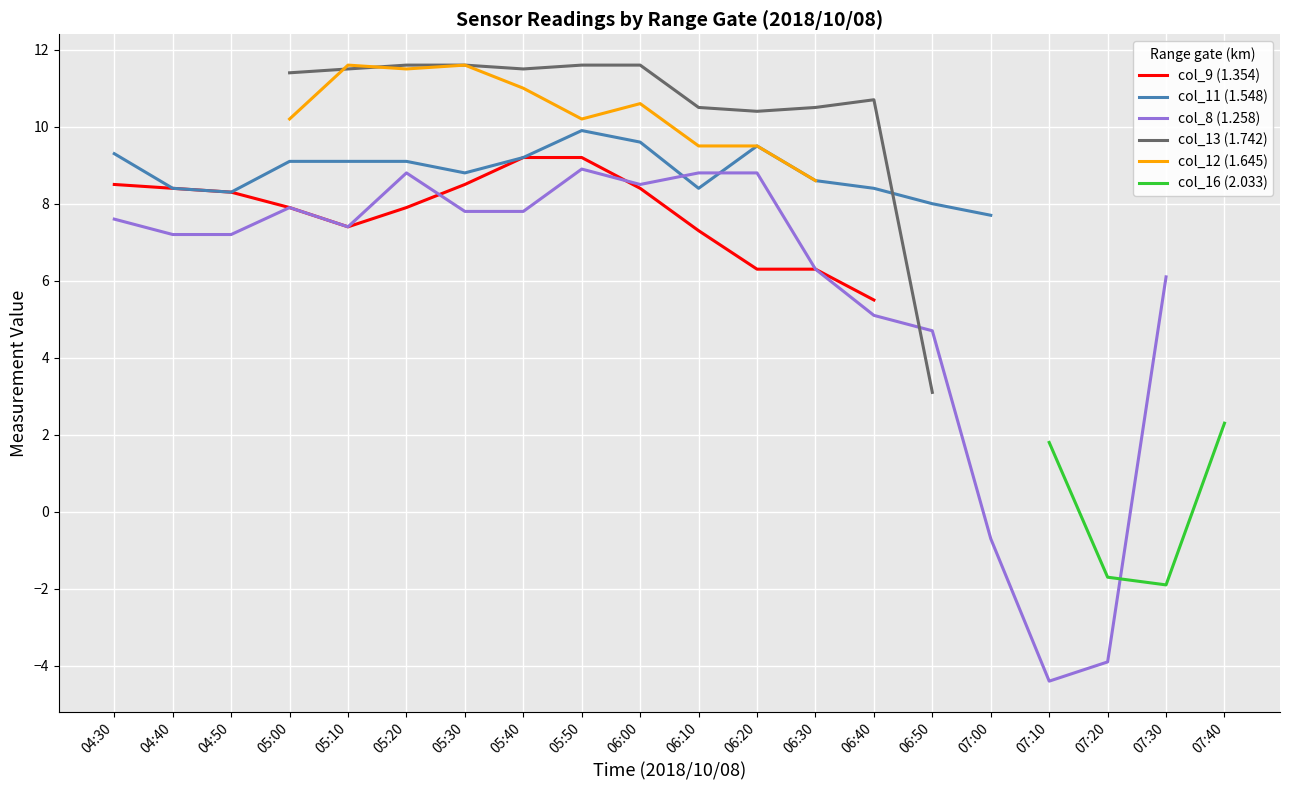

How many lines are shown in the chart?

6